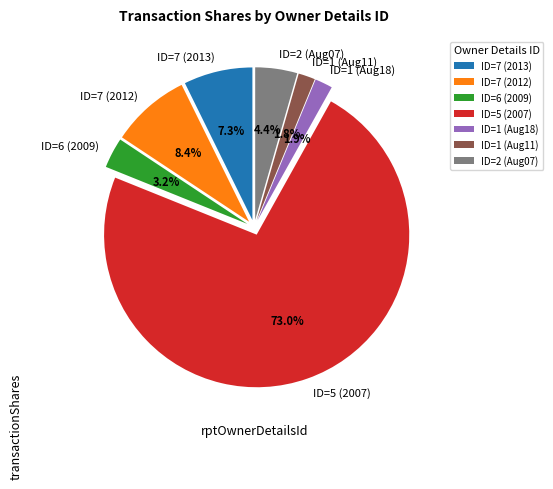

Which category has the biggest portion of the pie?

ID=5 (2007)